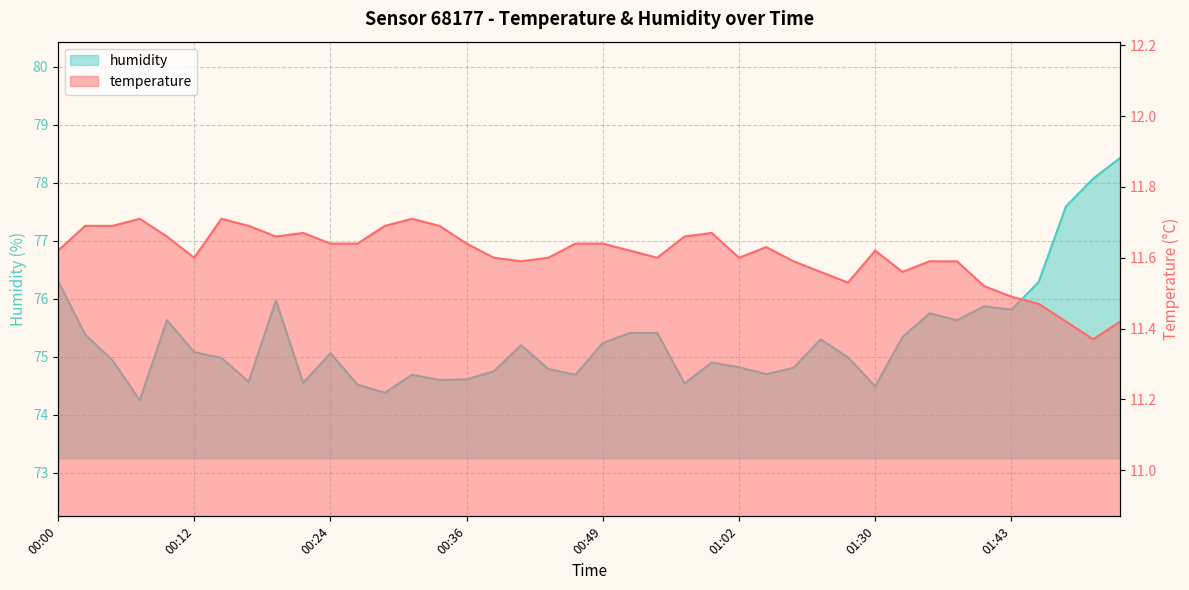

List the series in order of their overall mean, lowest first.

temperature, humidity